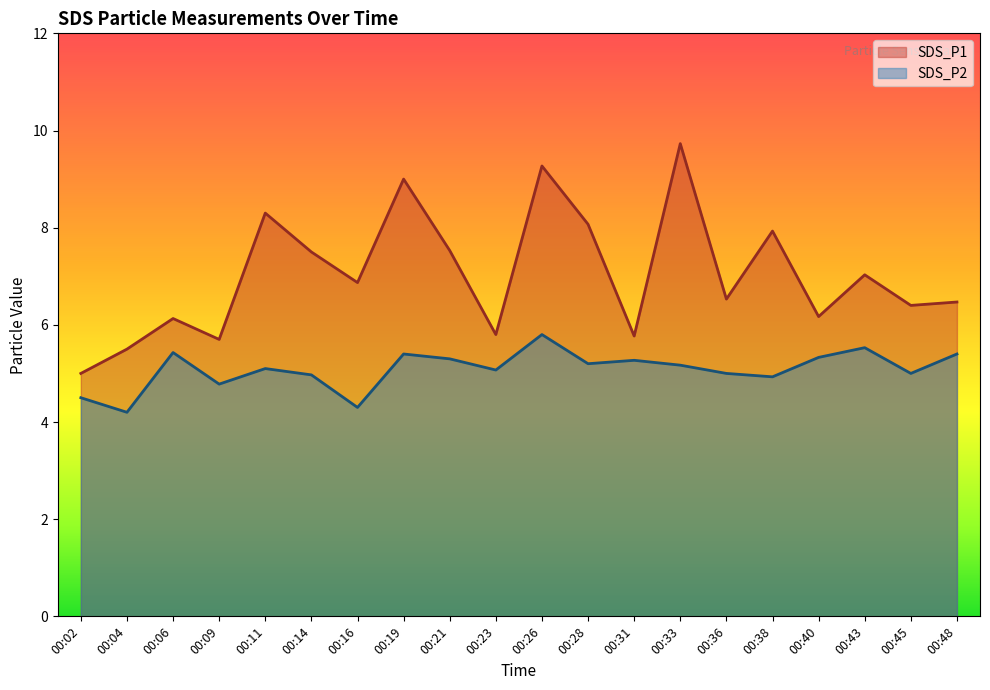

What value does the SDS_P2 series have at 00:31?

5.3